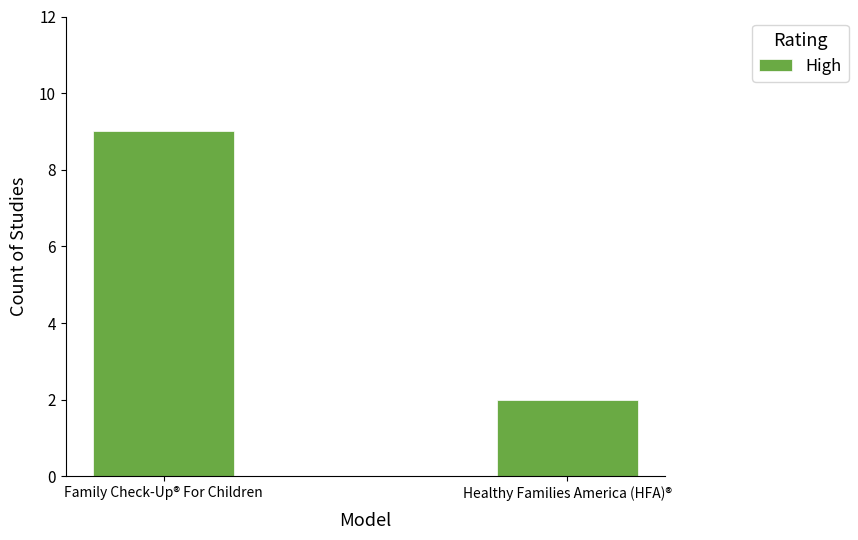

True or false: the data shows 9 at Family Check-Up® For Children.

True